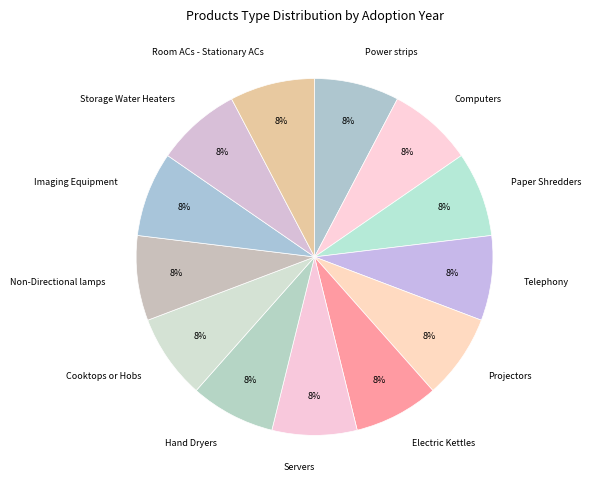

Count the number of slices in the pie.

13